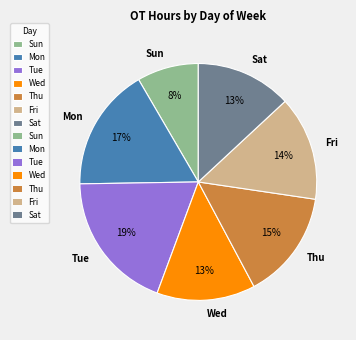

Between Sun and Thu, which is larger?

Thu